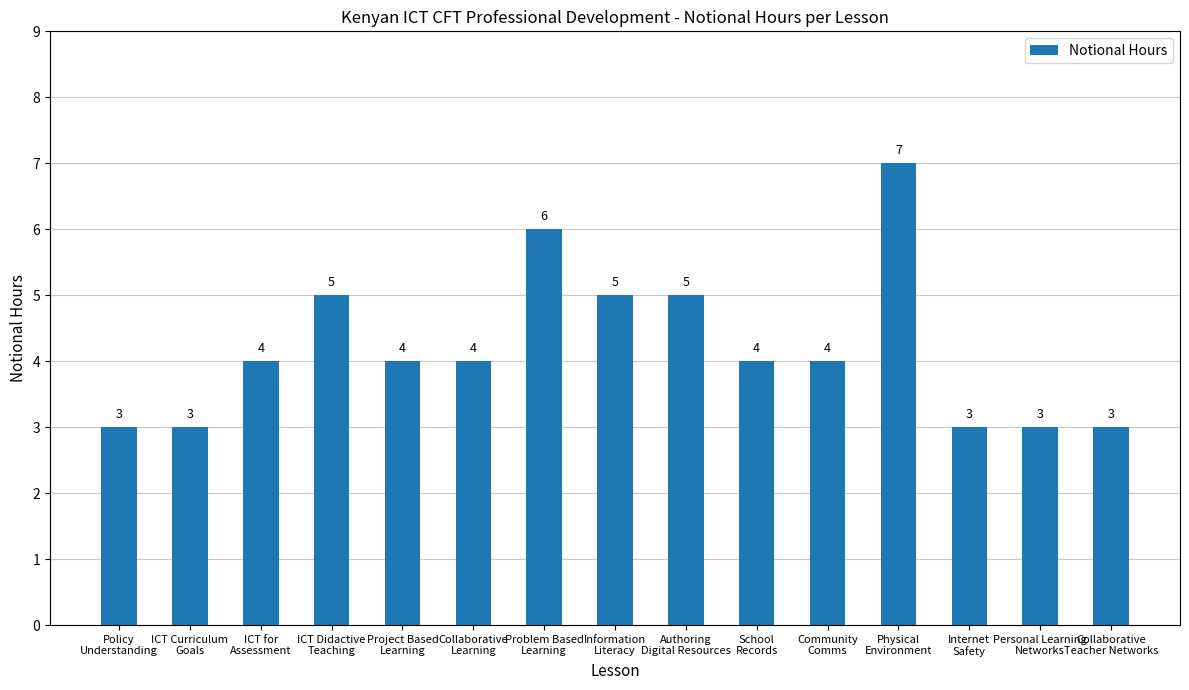

Reading left to right, transcribe all the data shown in this chart.

3	3	4	5	4	4	6	5	5	4	4	7	3	3	3